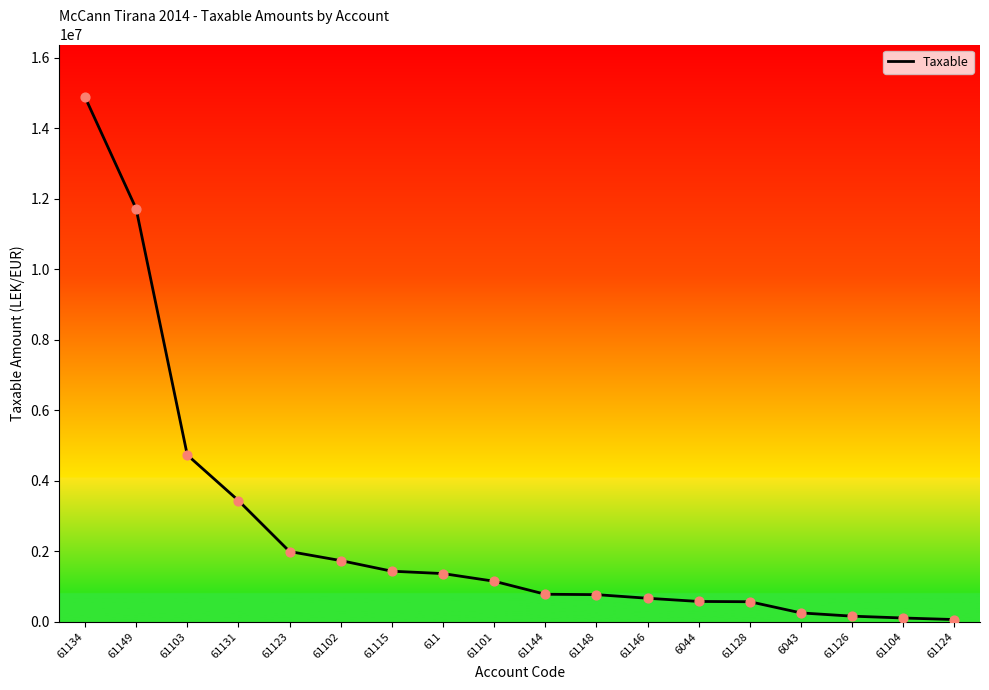

What is the ratio of the value at 6044 to the value at 61128?

1.0